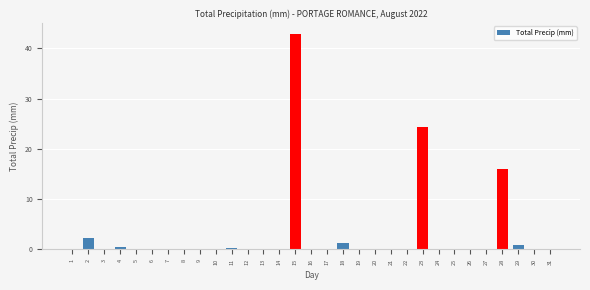

True or false: the data shows -13.4 at 16.

False